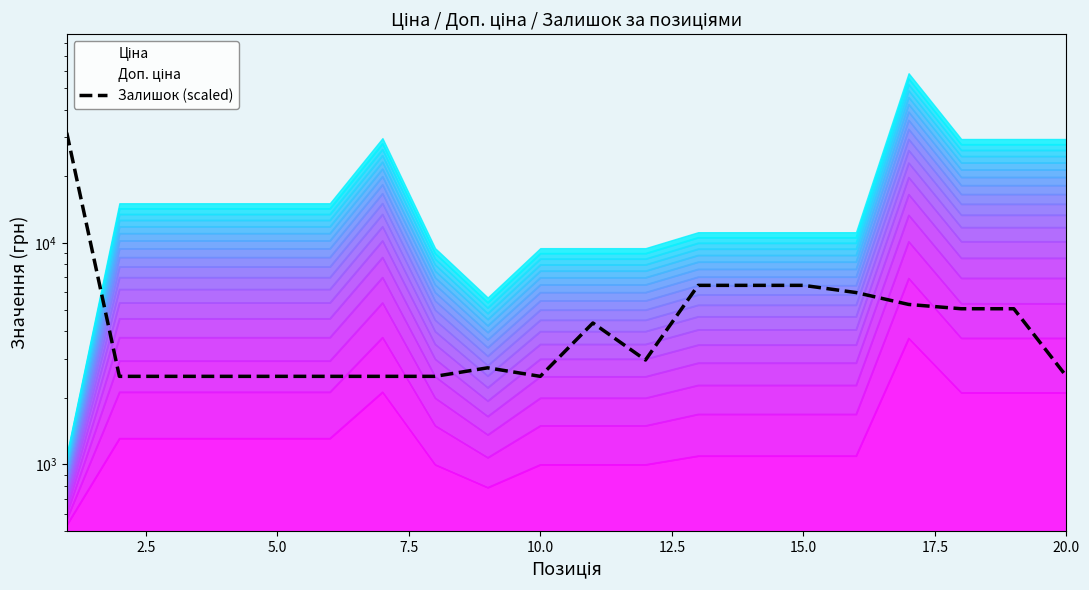

What is the average value?

5234.1